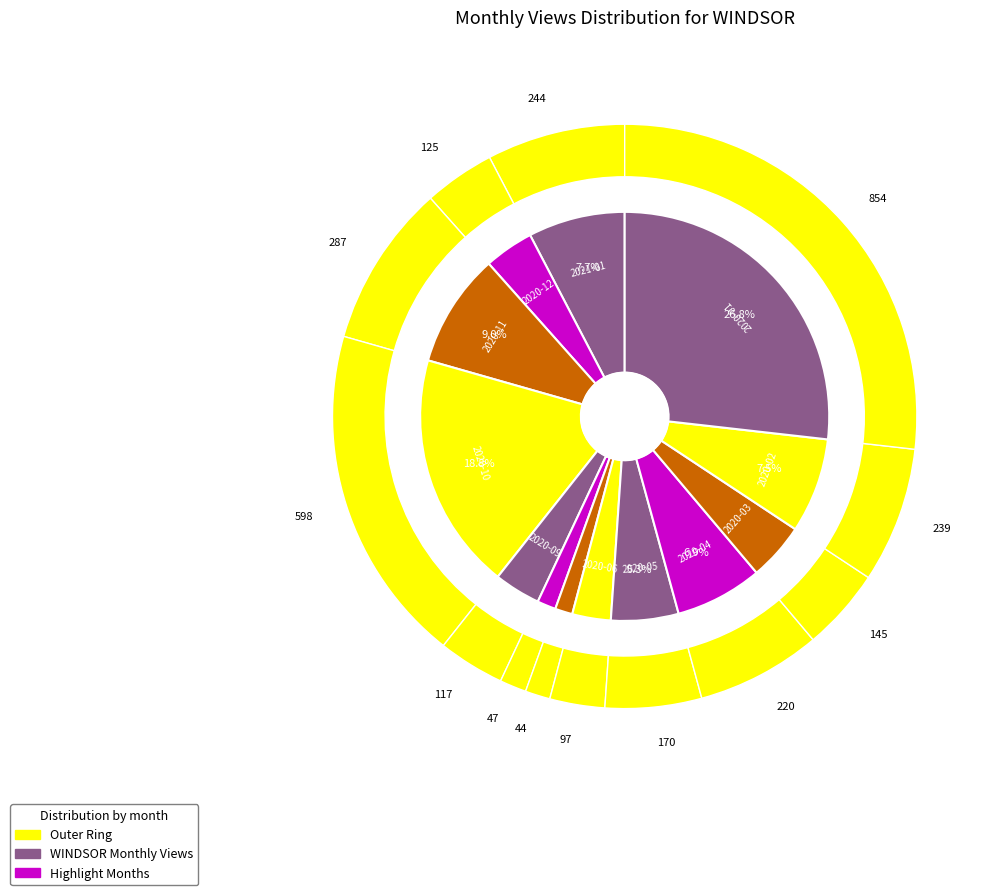

How many slices are in this pie chart?

13